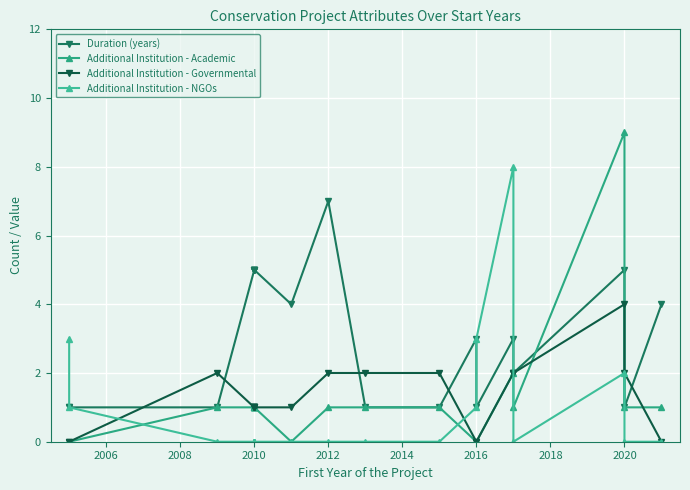

Is the value of Additional Institution - Academic at 2004 greater than the value of Additional Institution - NGOs at 11?

No